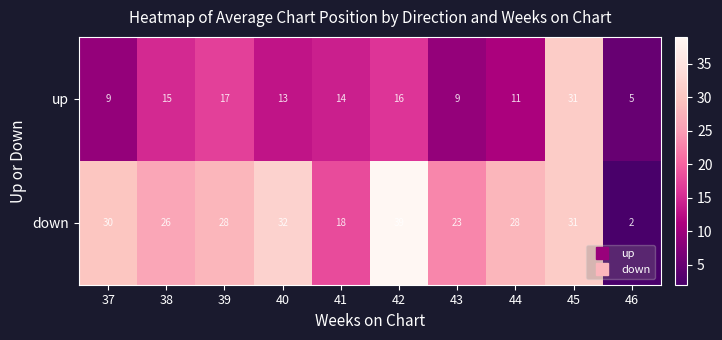

Which category has the lowest value in the down series?

46